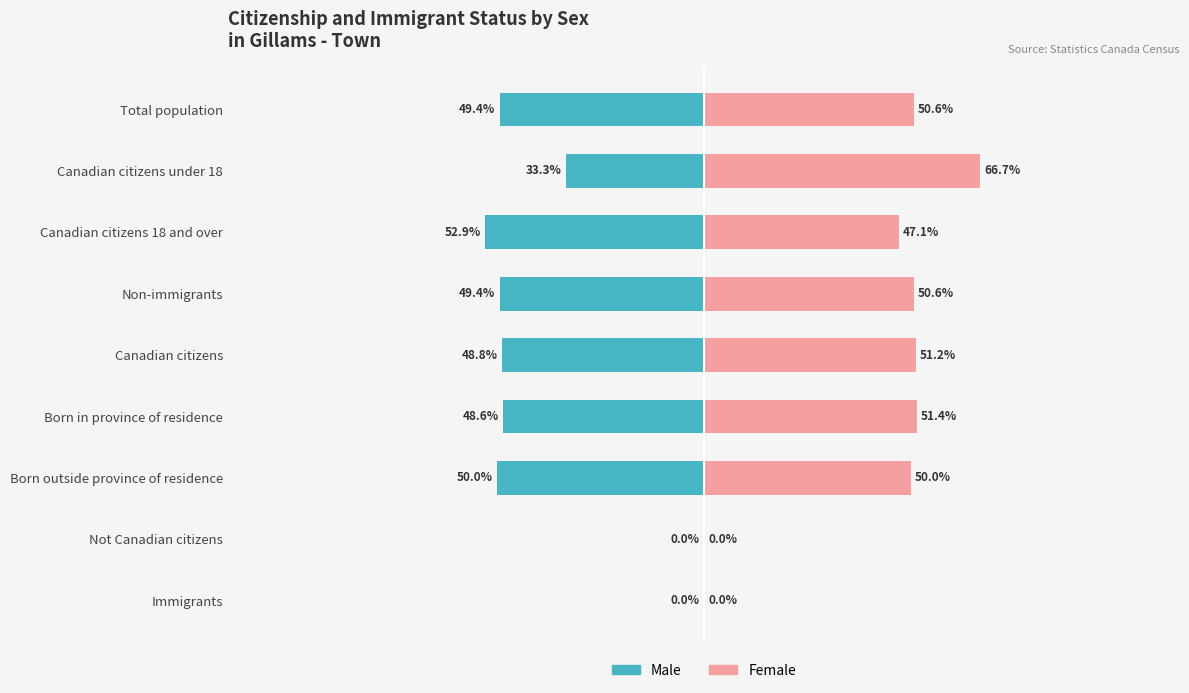

What is the average value of the Female series?

40.8